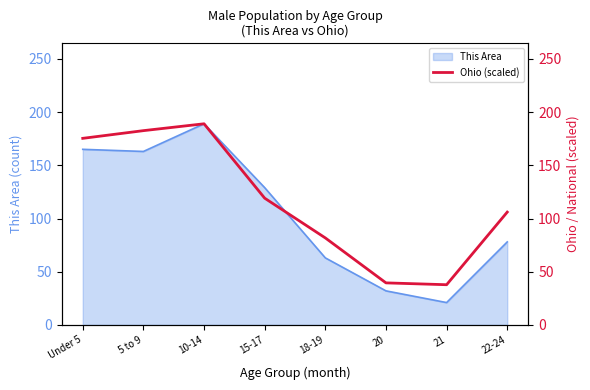

The value of This Area at 5 to 9 is 163. True or false?

True